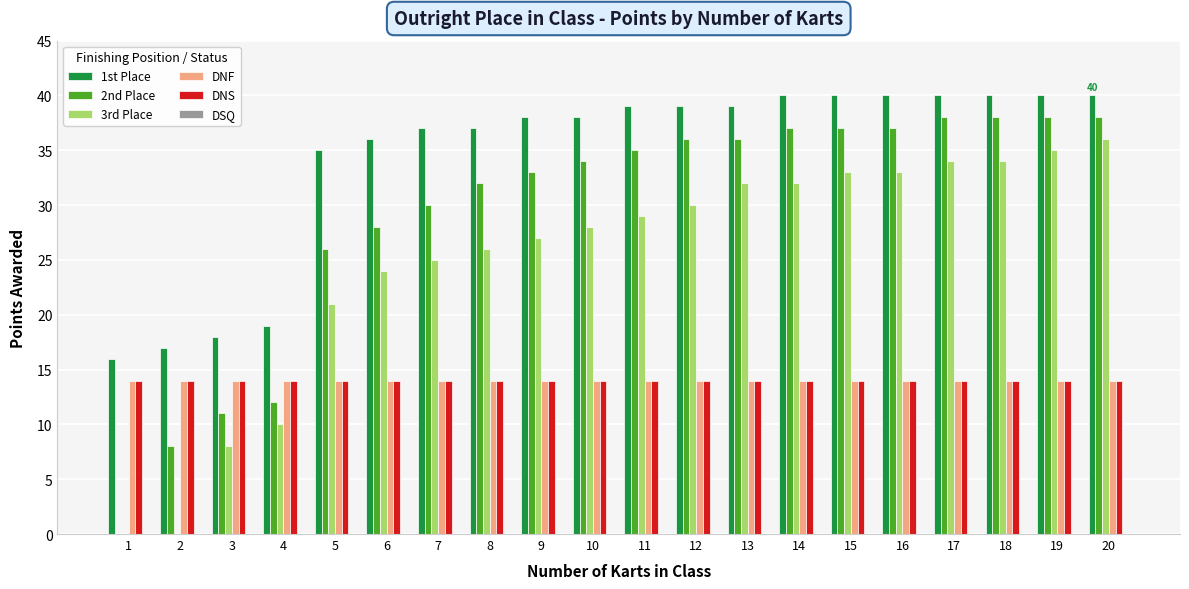

Is the value of DNF at 16 greater than the value of 2nd Place at 10?

No